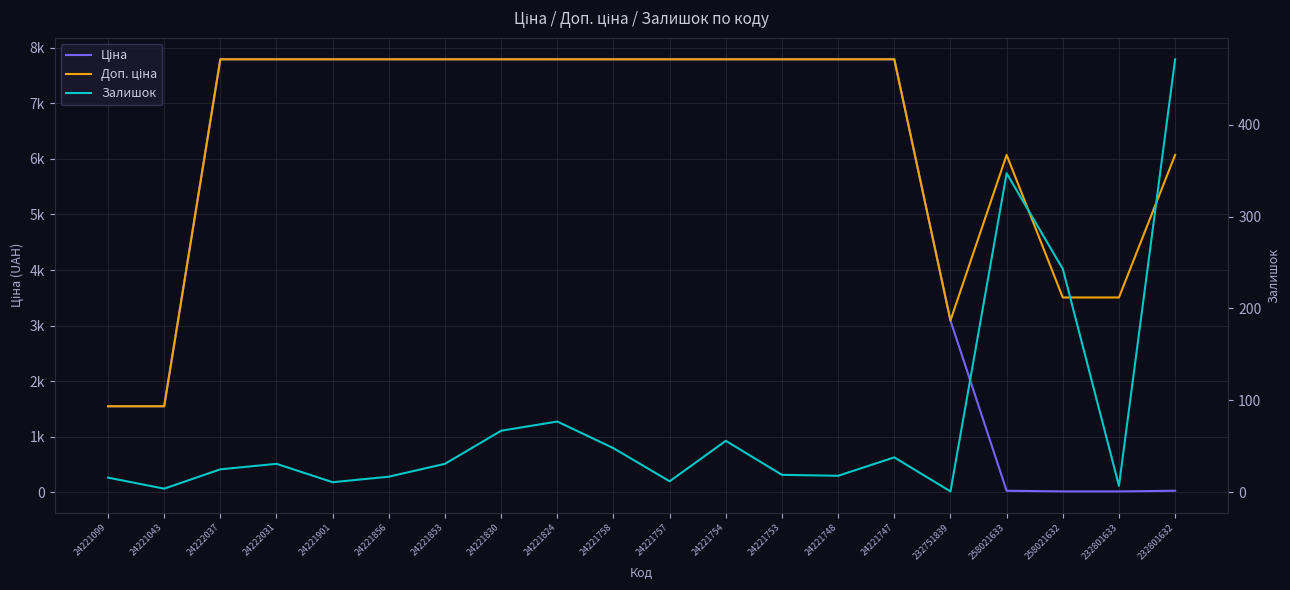

What is the label of the 16th point from the right?

24221901